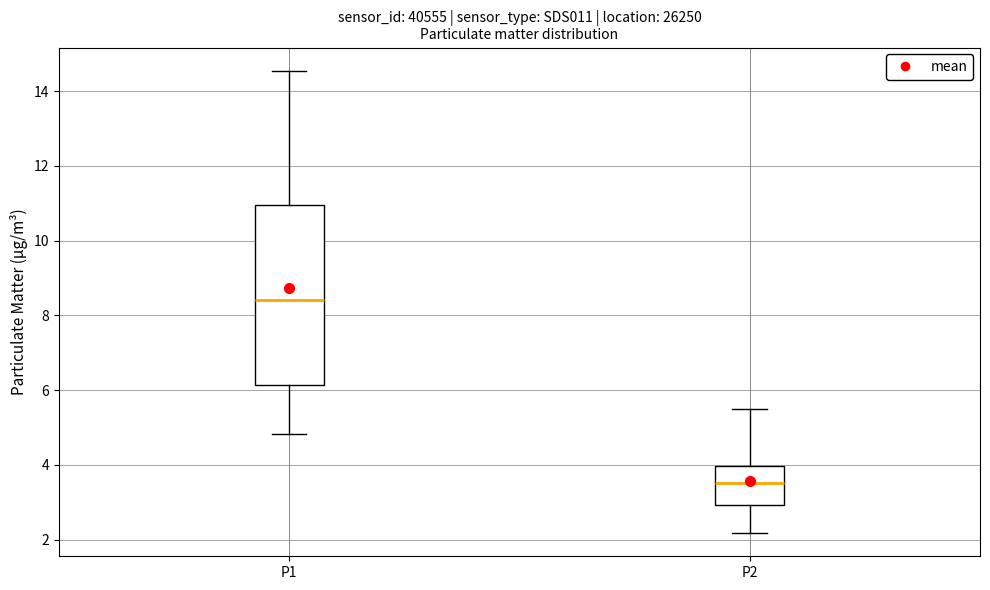

Which box's median line is the highest?

P1